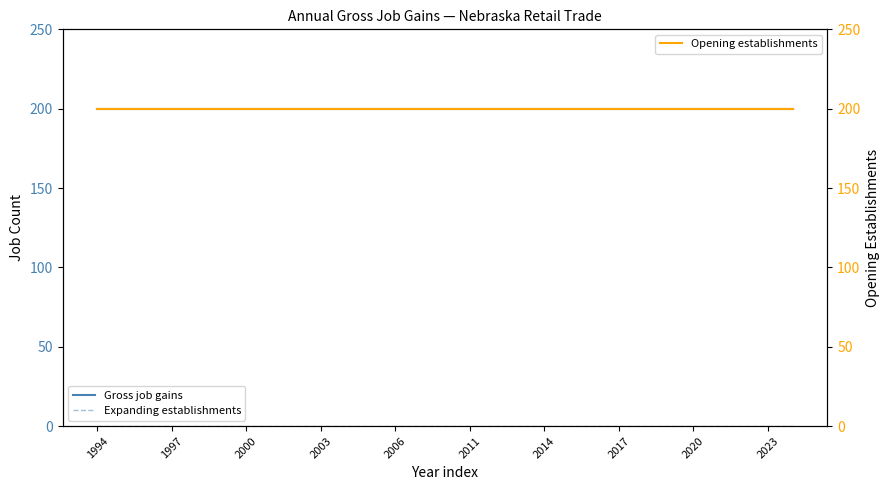

At which label does Gross job gains reach its peak?

1994